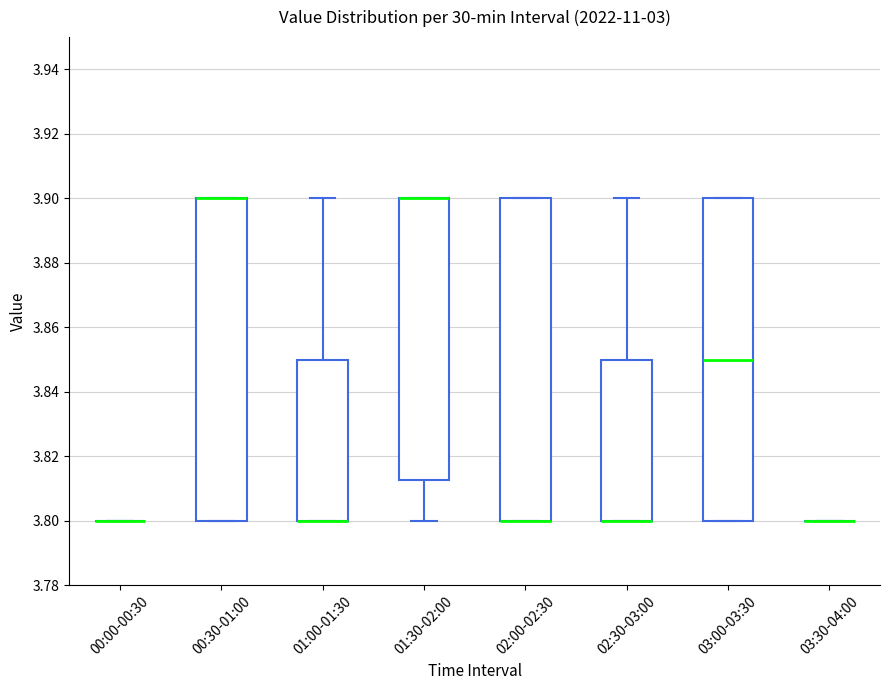

Where is the lower edge of the box for 02:00-02:30 on the y-axis? The values are not printed on the chart, so give them approximately, as read against the axis.

3.800